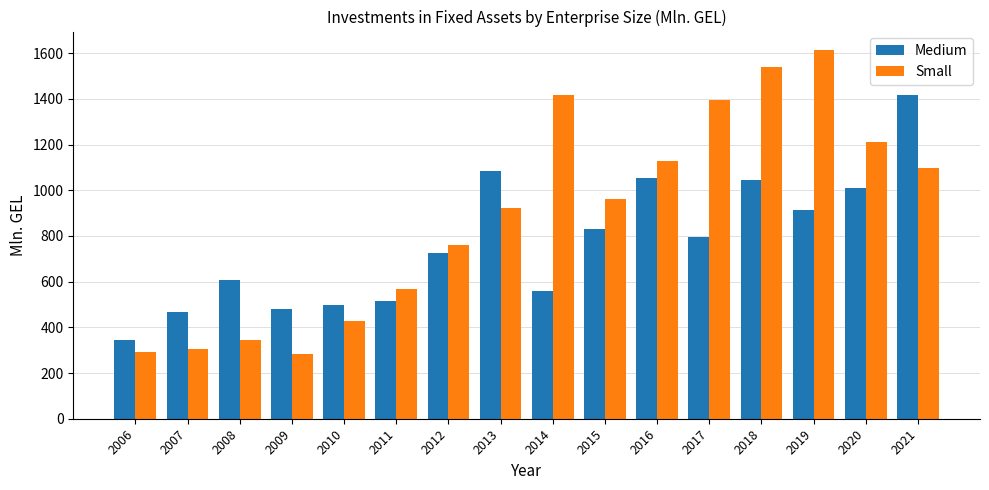

Is it true that Medium equals 187.7 at 2011?

False